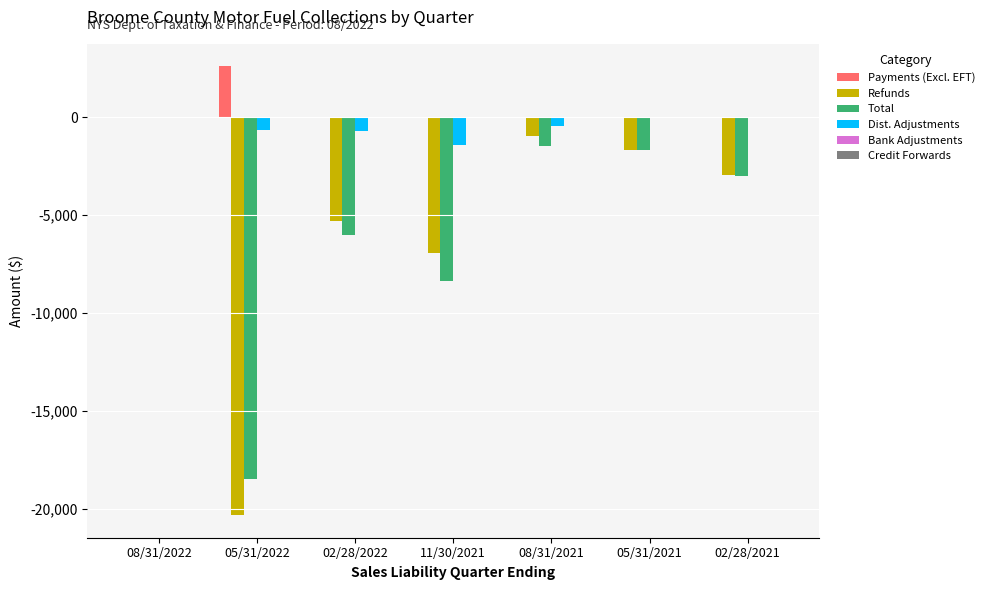

Is the value of Payments (Excl. EFT) at 02/28/2021 greater than the value of Refunds at 08/31/2021?

Yes